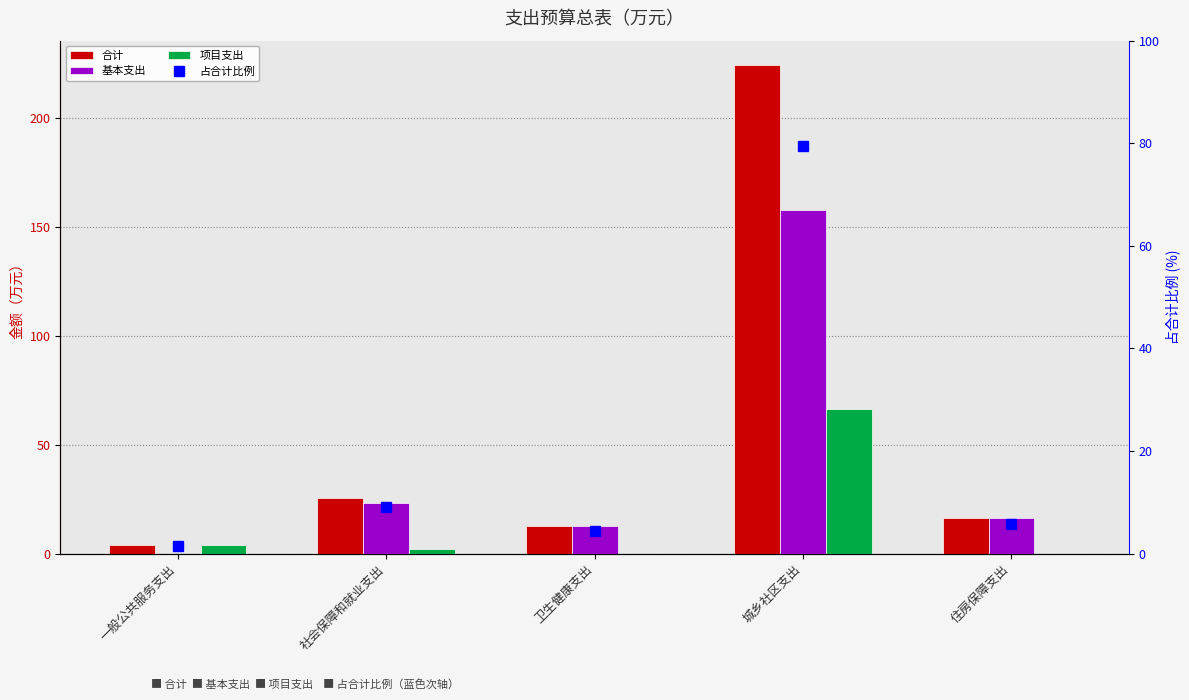

What is the label of the 4th bar from the right?

社会保障和就业支出